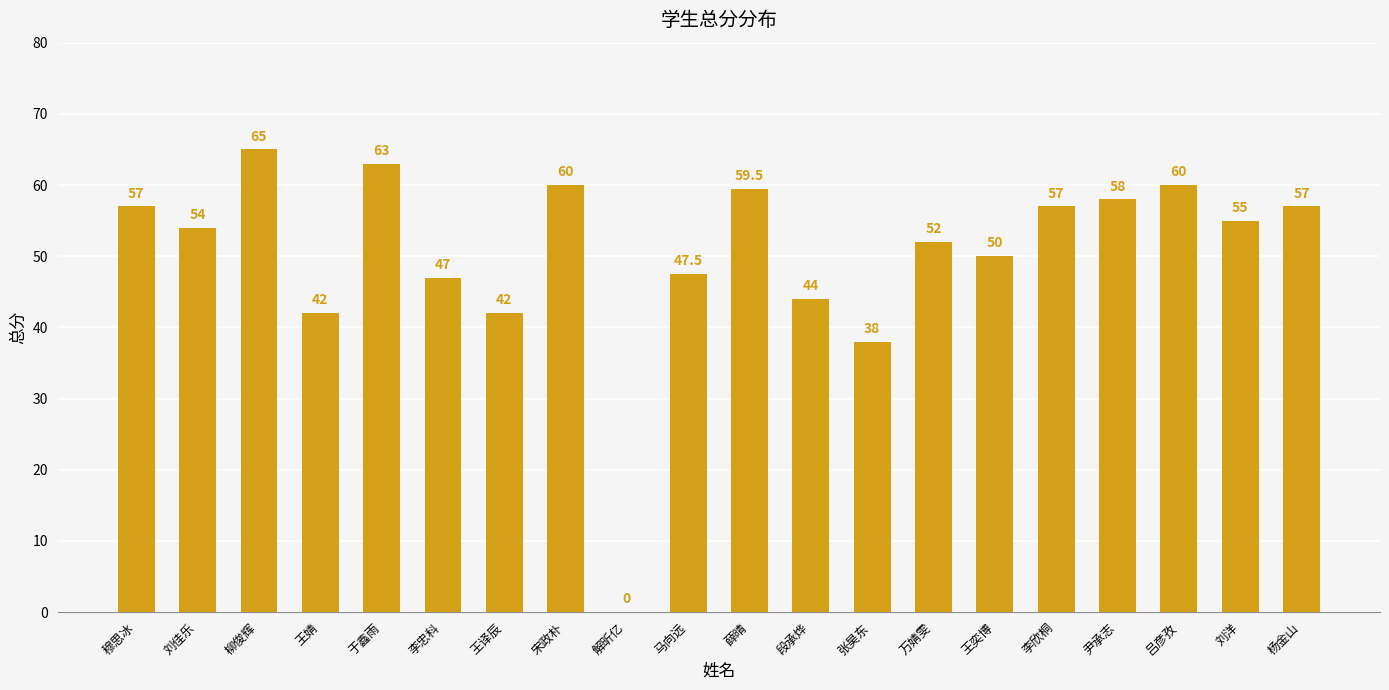

What is the greatest value displayed?

65.0